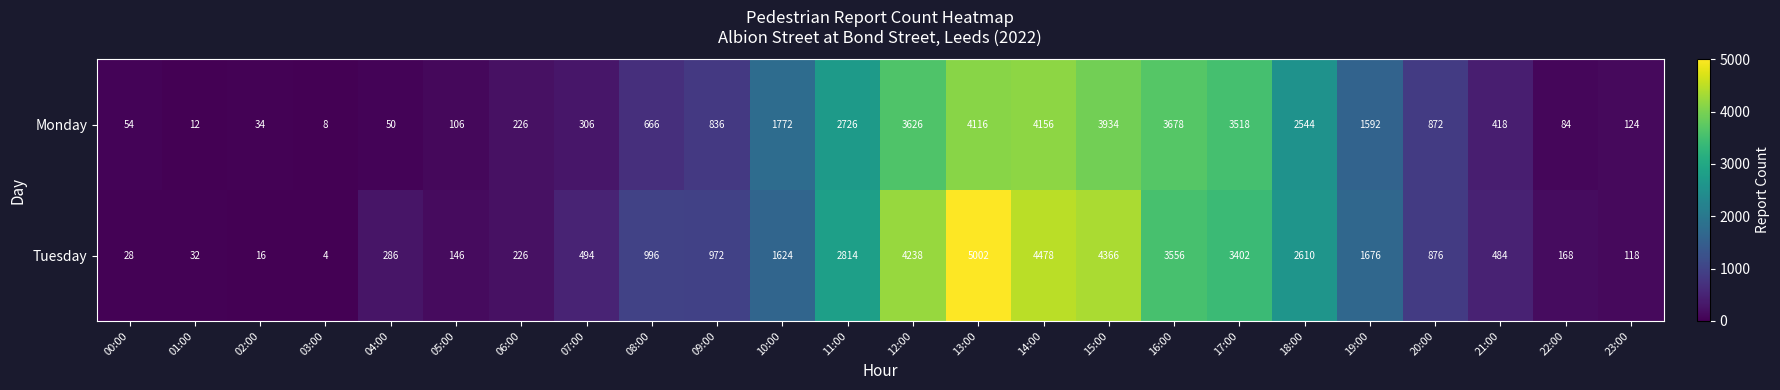

List the series in order of their overall mean, lowest first.

Monday, Tuesday